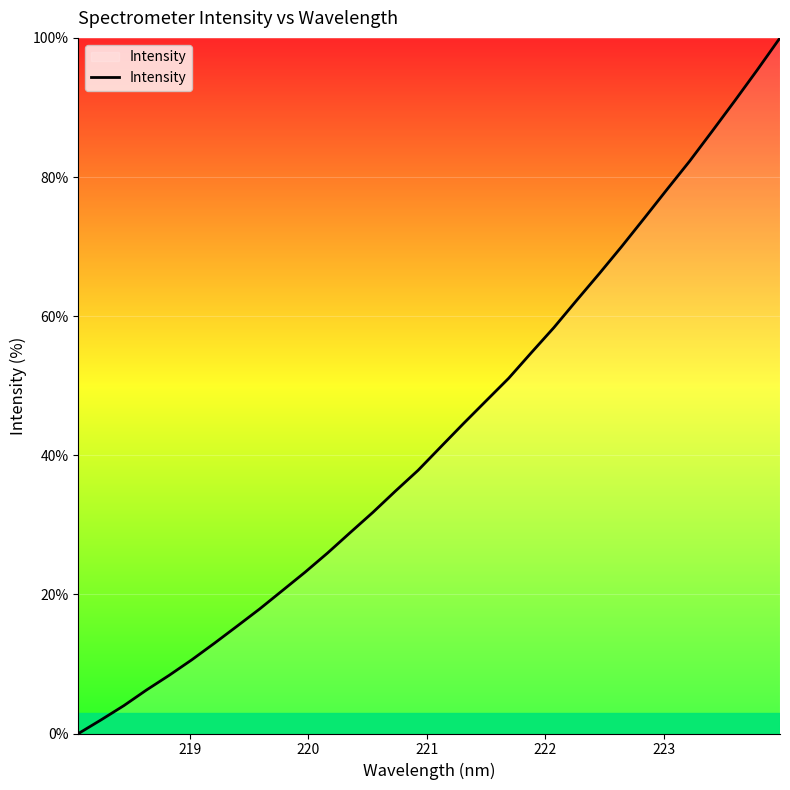

What is the maximum value shown in the chart?

100.0